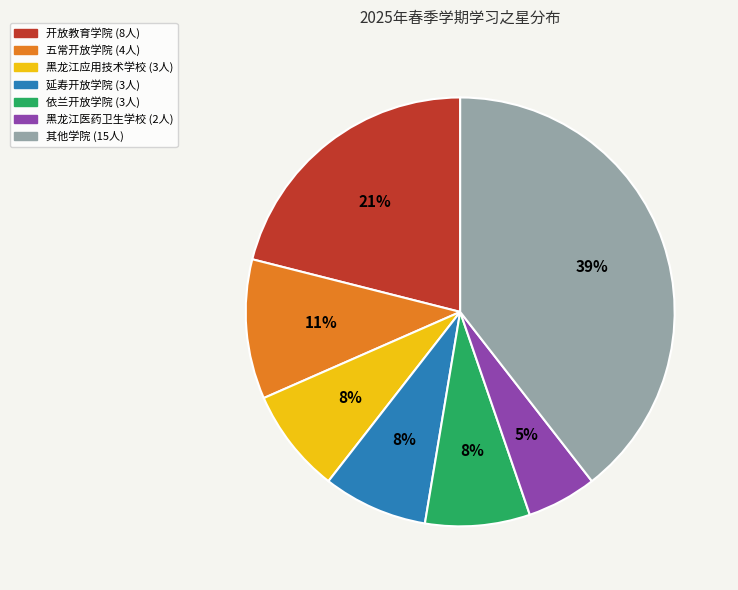

Is there a majority slice in this chart?

No